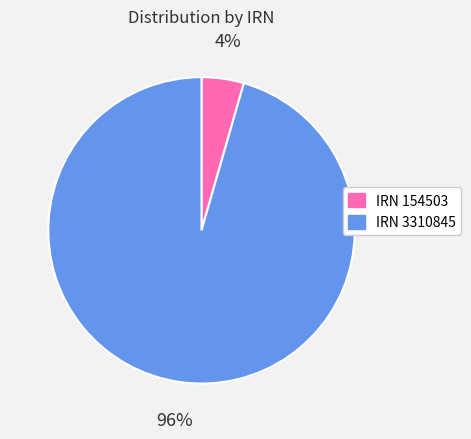

True or false: IRN 3310845 accounts for 82% of the total.

False